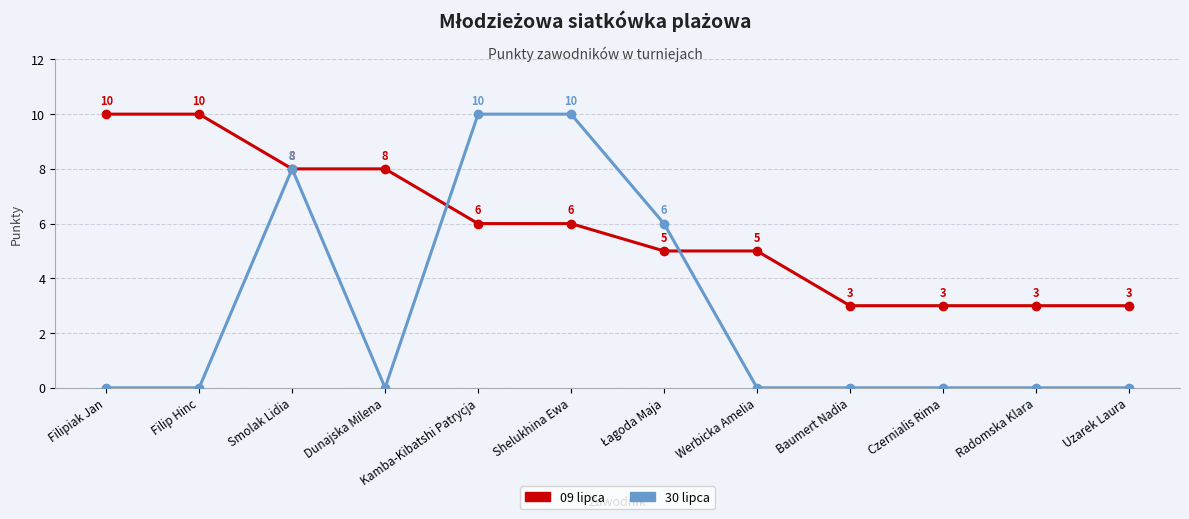

The 09 lipca series shows 3 at Czernialis Rima. True or false?

True